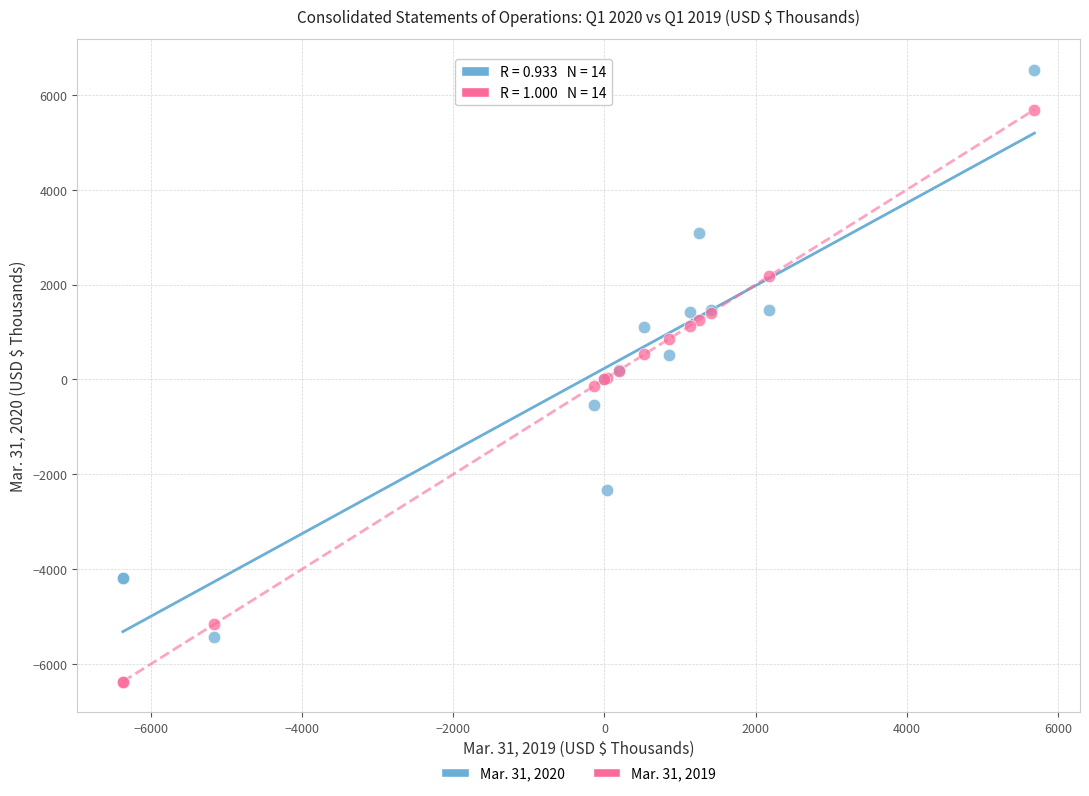

What is the X range (max minus min) for the scatter plot?

12058